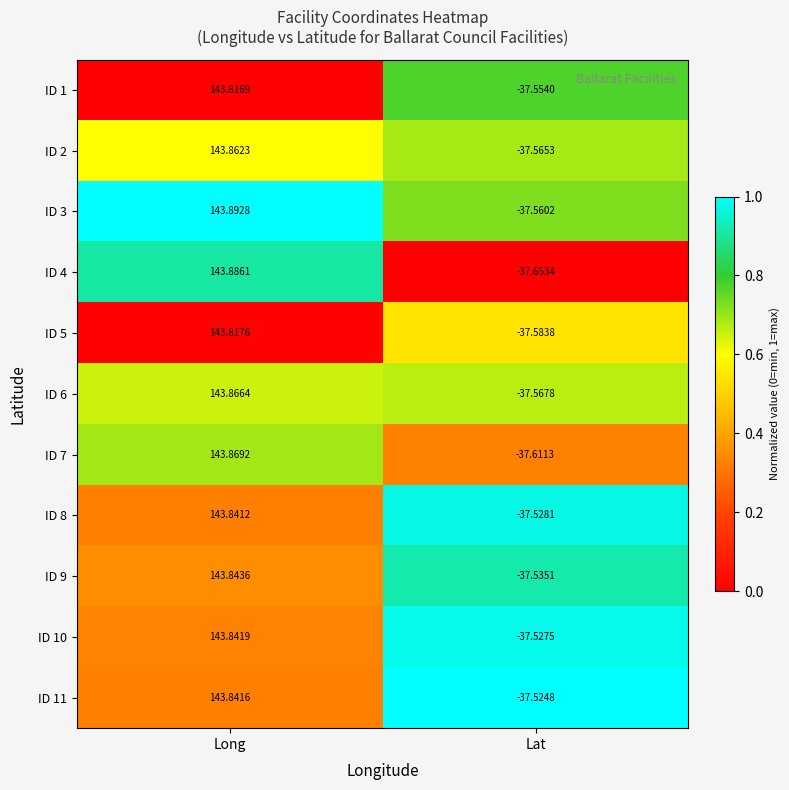

Which series has the widest spread of values?

ID 4